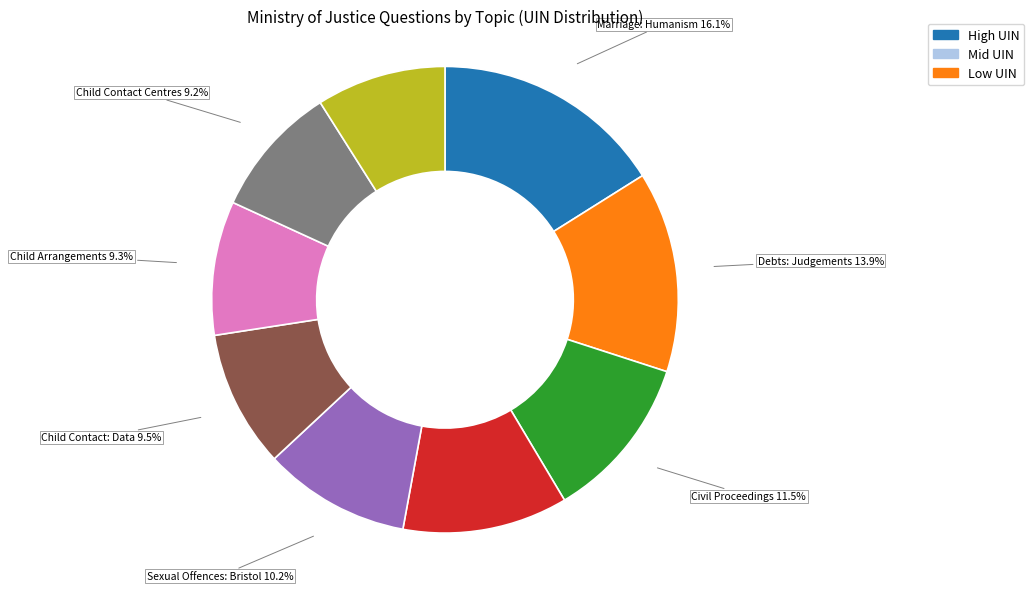

How many slices are in this pie chart?

9